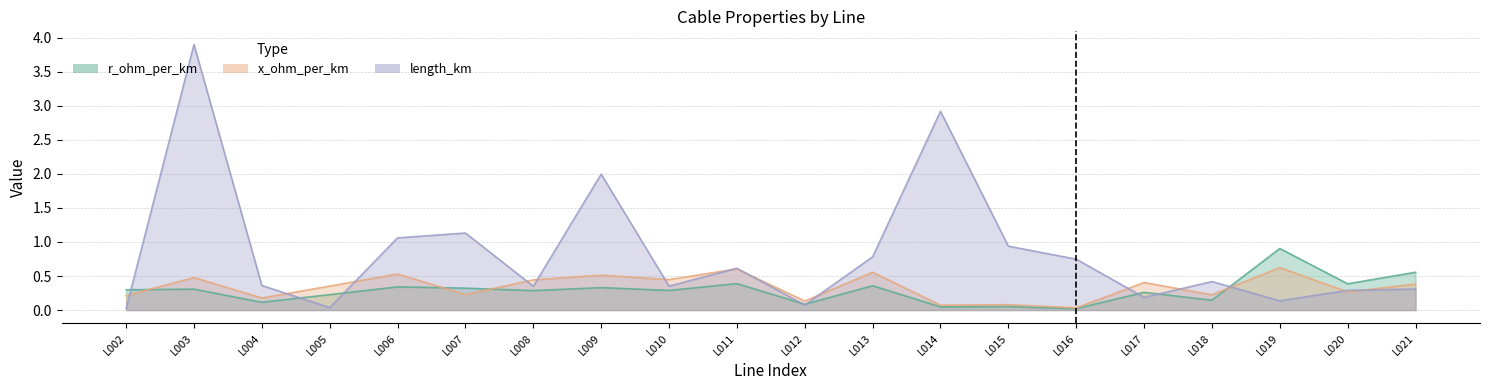

Reading right to left, what are all the values shown in this chart?

r_ohm_per_km: 0.6	0.4	0.9	0.1	0.3	0.0	0.1	0.0	0.4	0.1	0.4	0.3	0.3	0.3	0.3	0.3	0.2	0.1	0.3	0.3
x_ohm_per_km: 0.4	0.3	0.6	0.2	0.4	0.0	0.1	0.1	0.6	0.1	0.6	0.4	0.5	0.4	0.2	0.5	0.4	0.2	0.5	0.2
length_km: 0.3	0.3	0.1	0.4	0.2	0.7	0.9	2.9	0.8	0.1	0.6	0.4	2.0	0.3	1.1	1.1	0.0	0.4	3.9	0.0